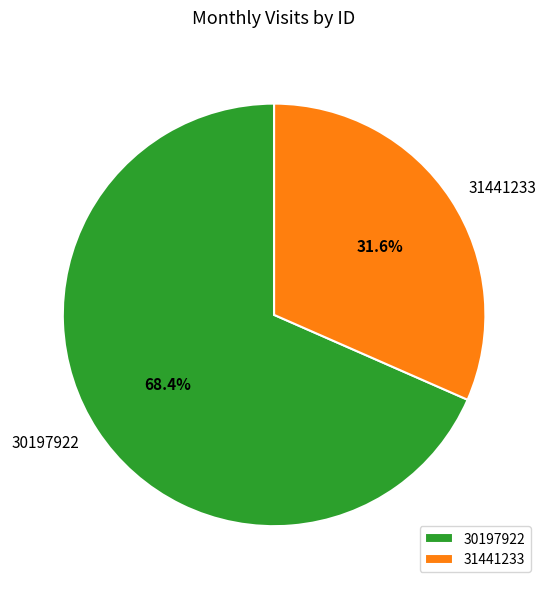

What is the ratio of the value at 30197922 to the value at 31441233?

2.2